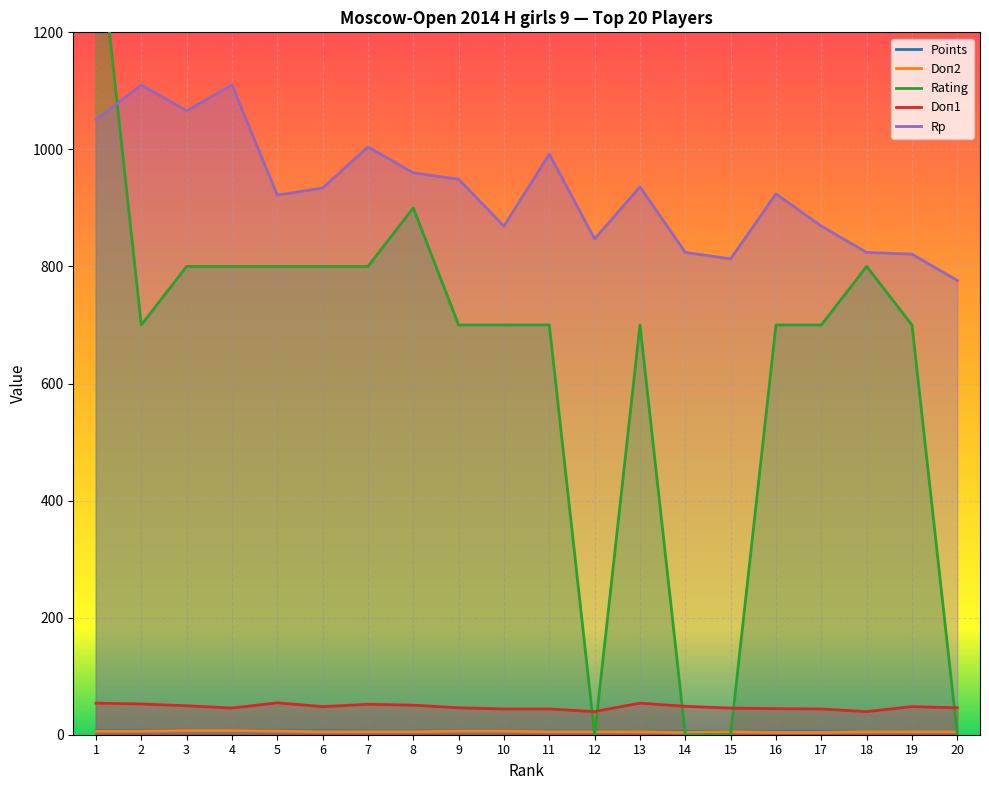

What is the greatest value displayed?

1412.0